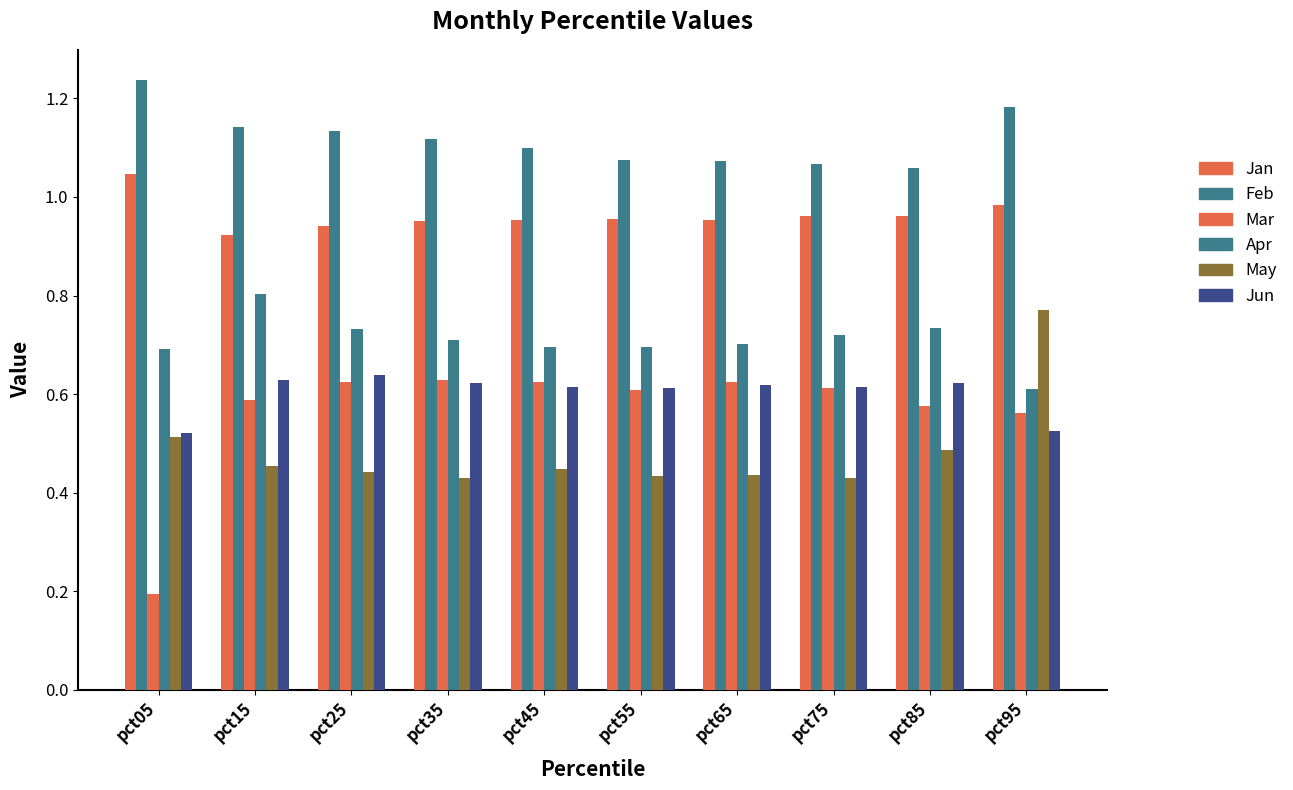

How many series are shown in this chart?

6